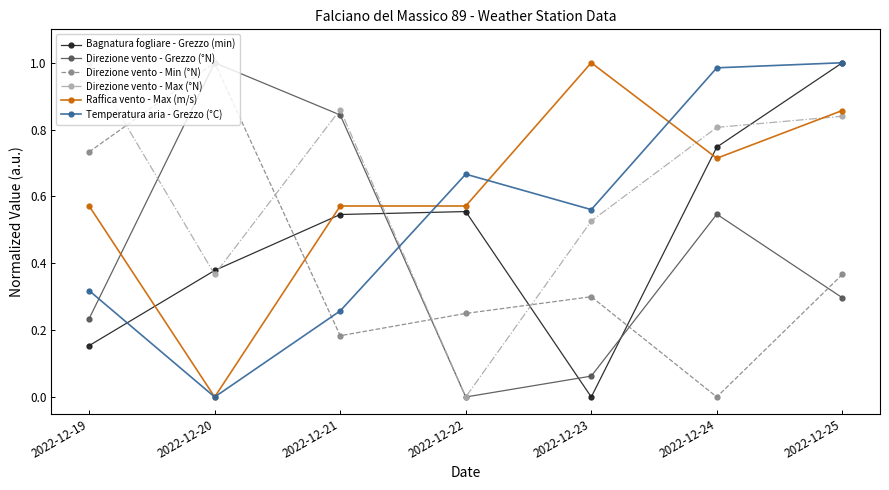

Is it true that Temperatura aria - Grezzo (°C) equals 0.6 at 2022-12-20?

False